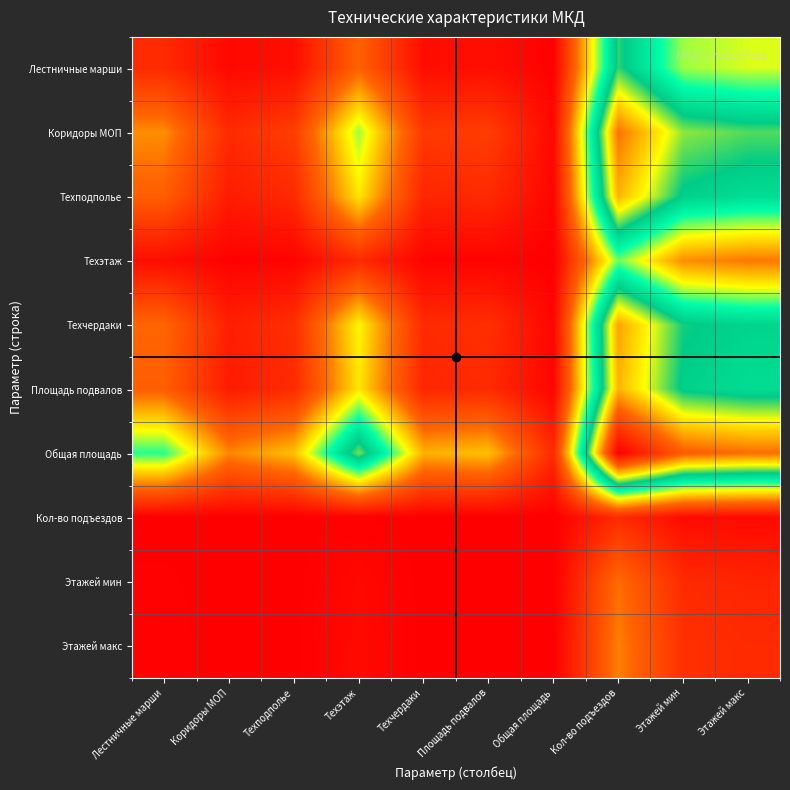

Which series has the largest range (max minus min)?

Общая площадь